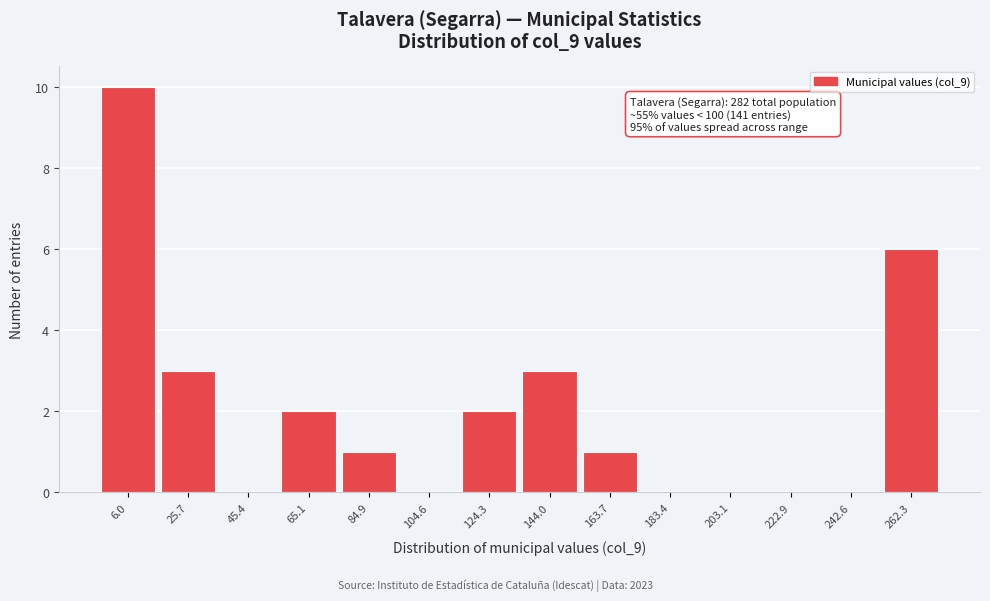

Reading left to right, what are all the values shown in this chart?

6.0=10	25.7=3	45.4=0	65.1=2	84.9=1	104.6=0	124.3=2	144.0=3	163.7=1	183.4=0	203.1=0	222.9=0	242.6=0	262.3=6